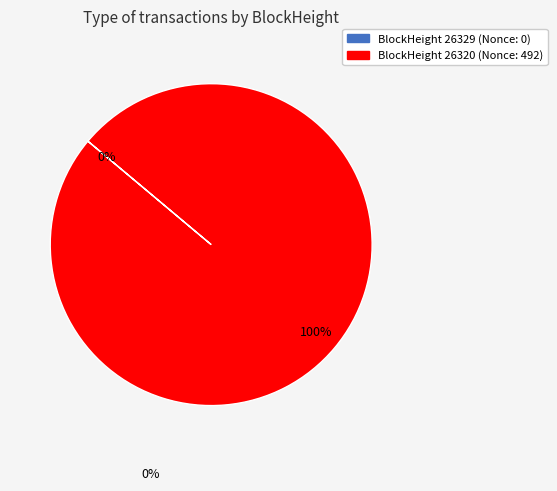

True or false: 26320 accounts for 100% of the total.

True